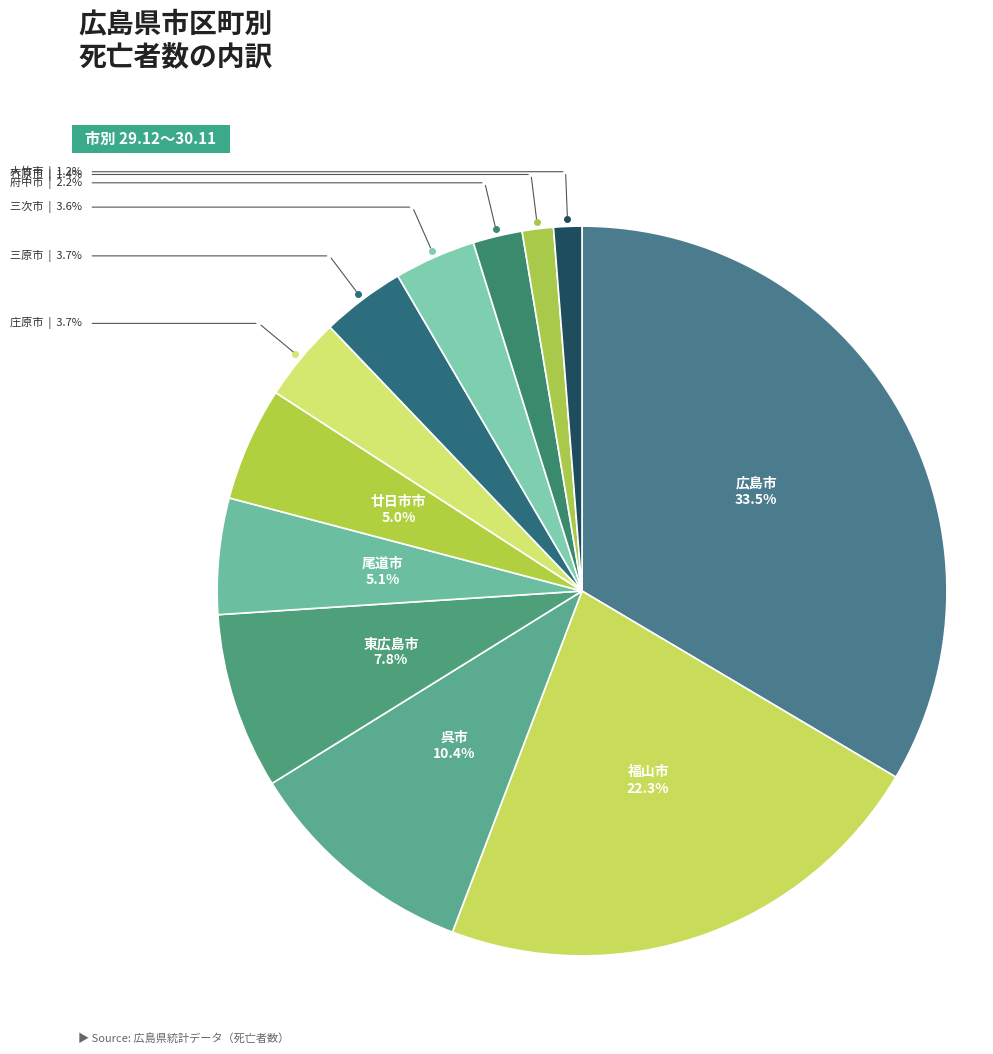

How many slices are in this pie chart?

12